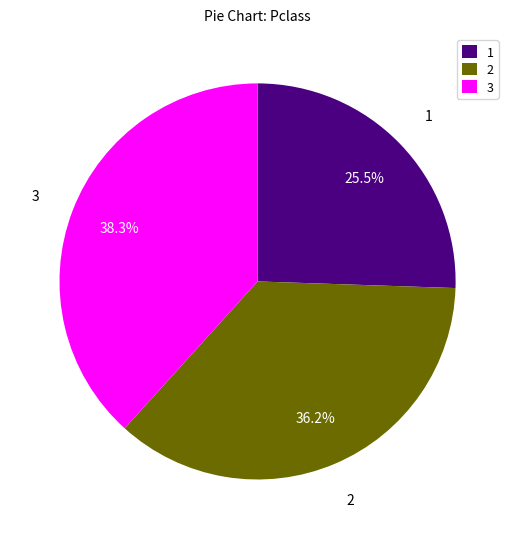

What is the largest slice in the pie chart?

3